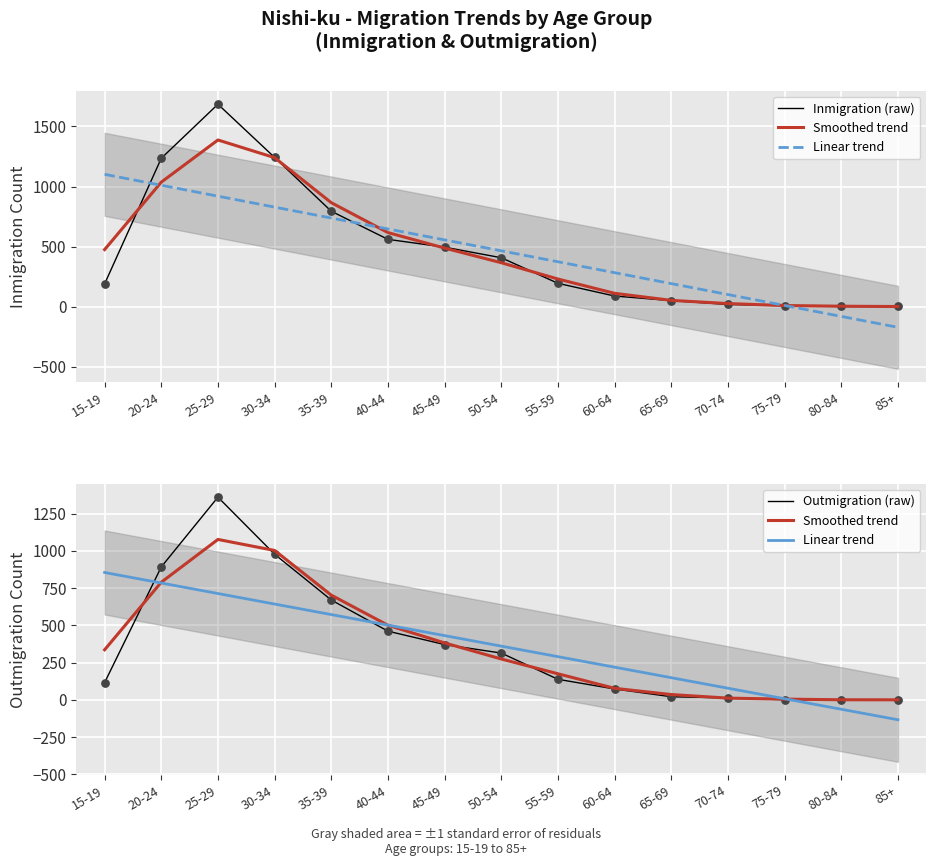

What are all the series names shown in the legend?

Inmigration (raw), Smoothed trend, Linear trend, Outmigration (raw)